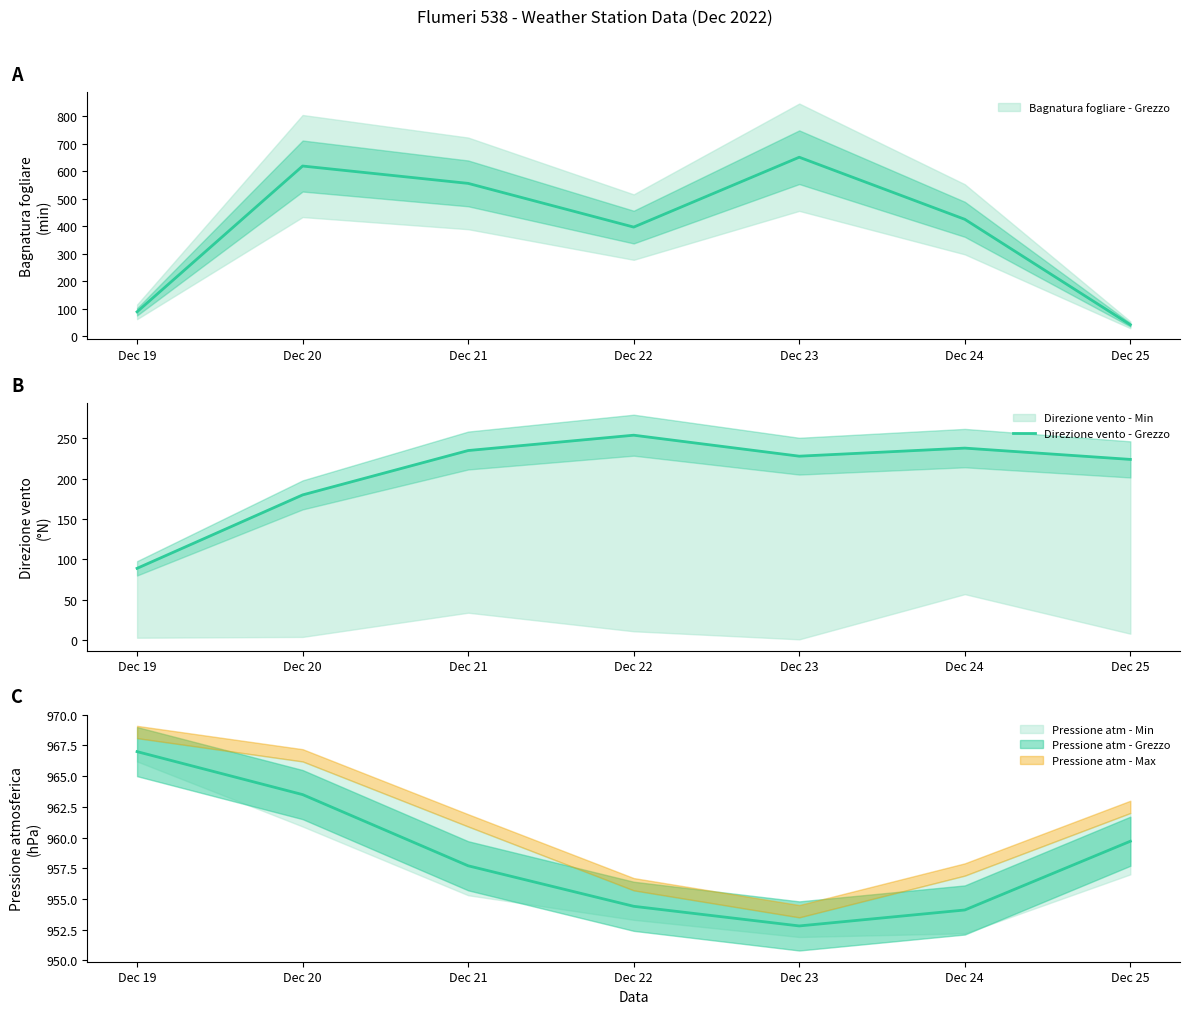

What value does the data have at Dec 25, to the nearest 50?

200